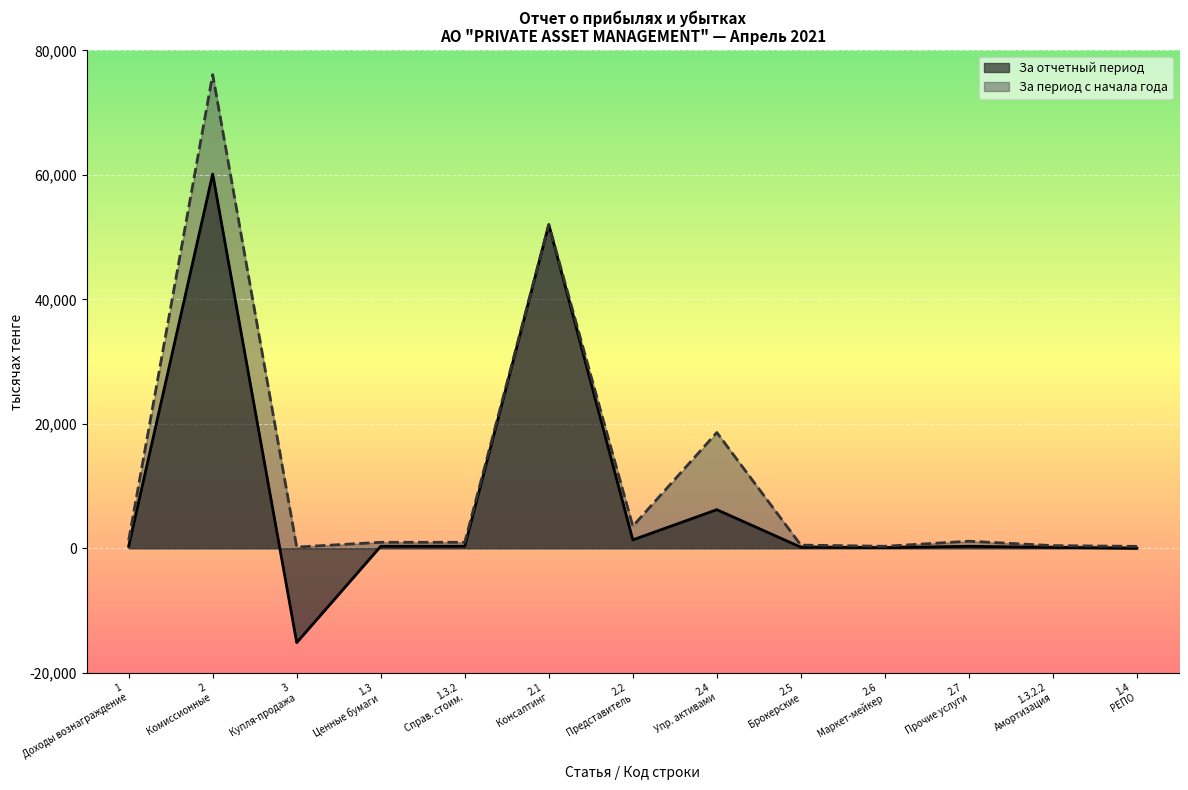

At which category is the sum across all series the highest?

2
Комиссионные